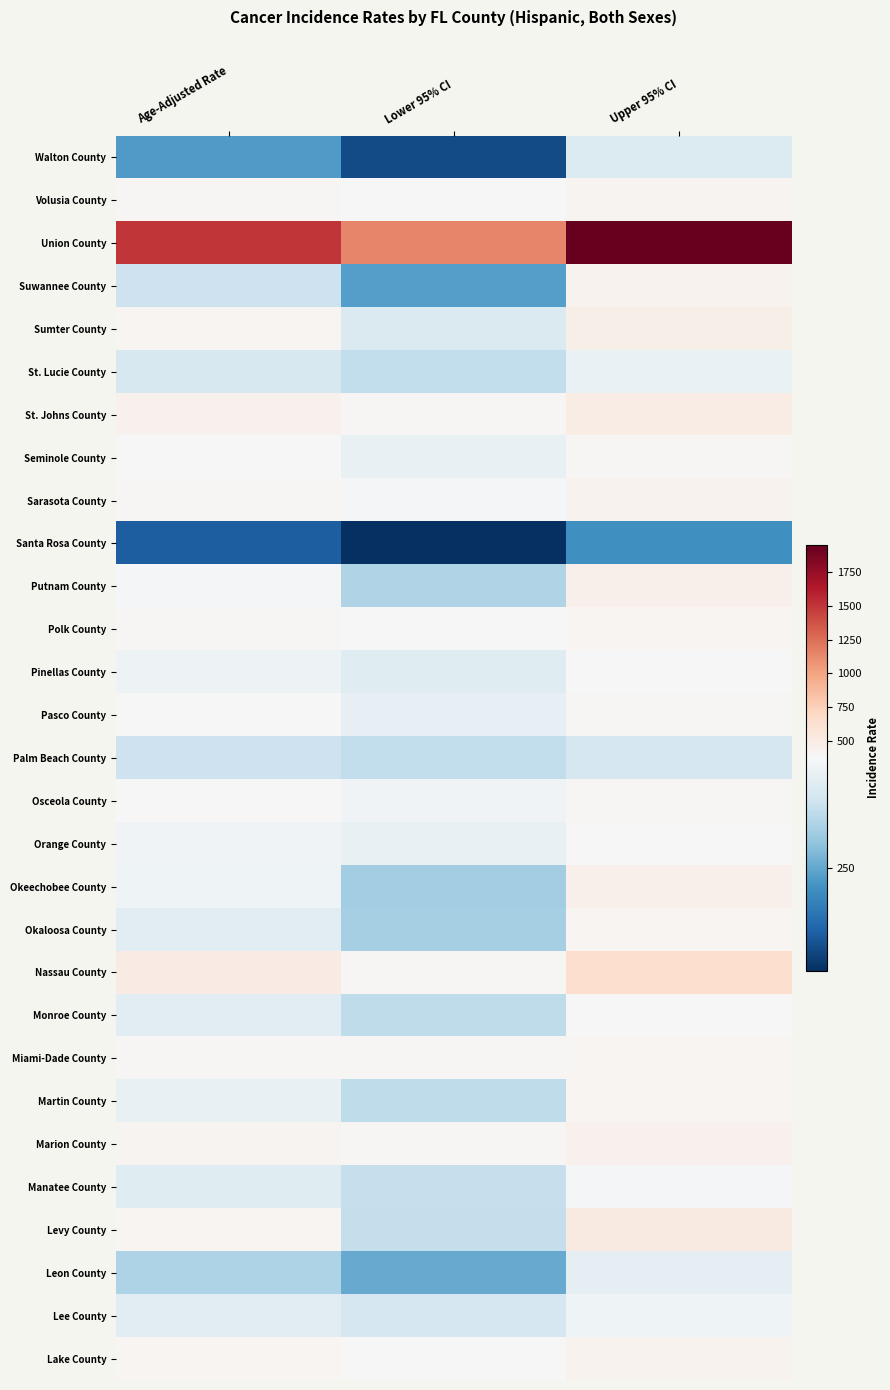

At how many categories does at least one series exceed 1247?

2